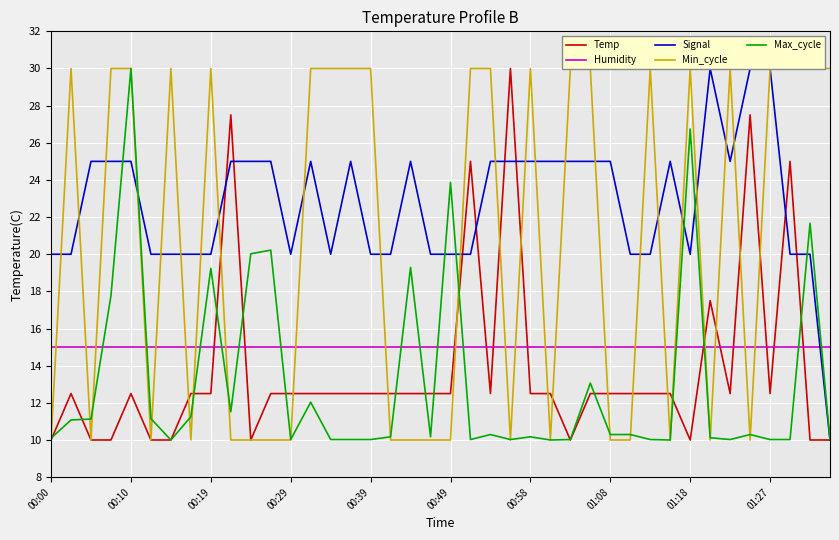

What is the highest value of the Humidity series?

15.0